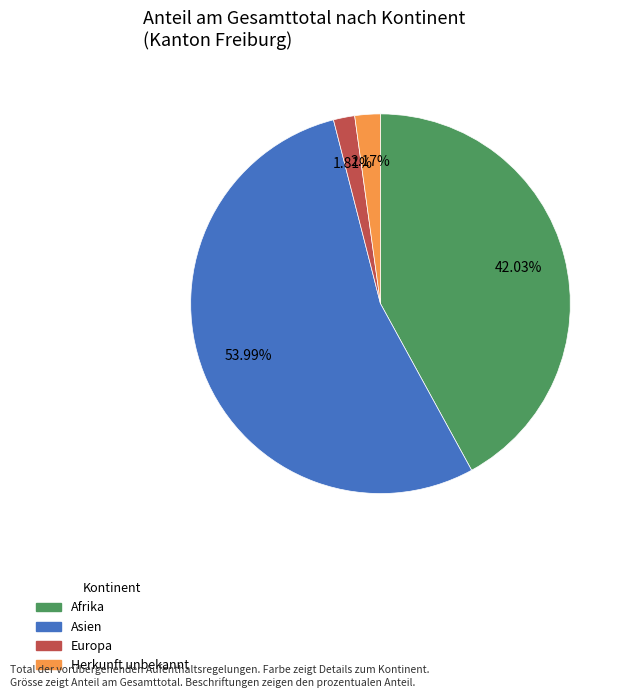

Is there any slice that represents more than half of the pie?

Yes